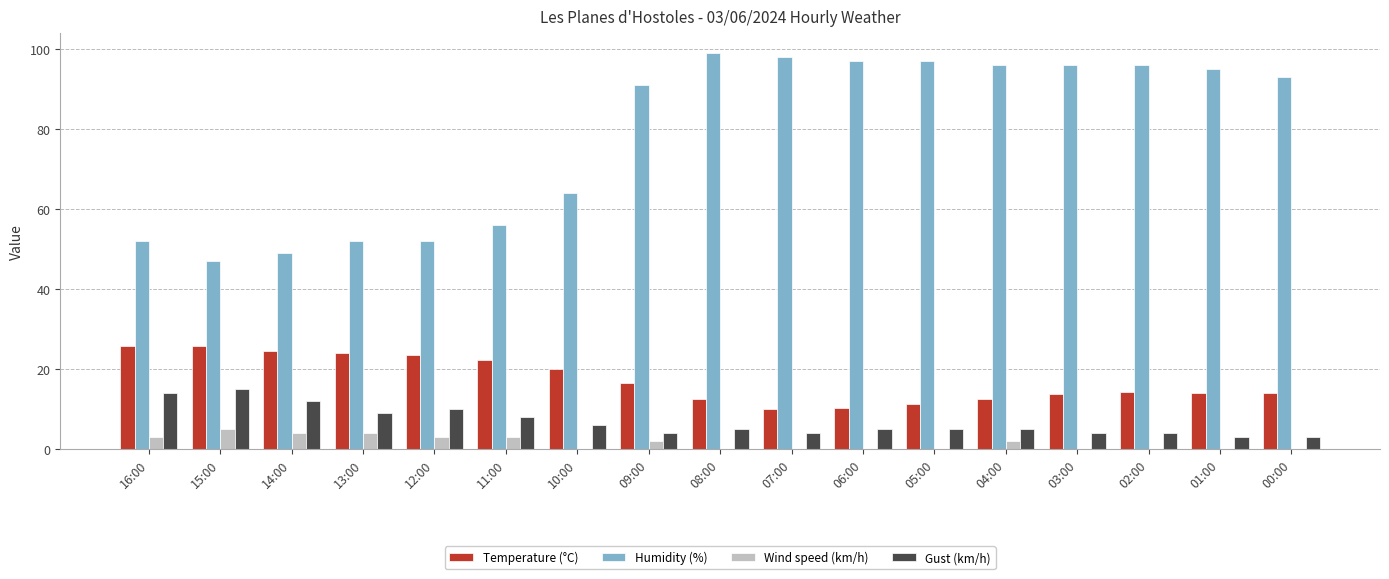

What is the spread (max minus min) of values at 07:00?

98.0